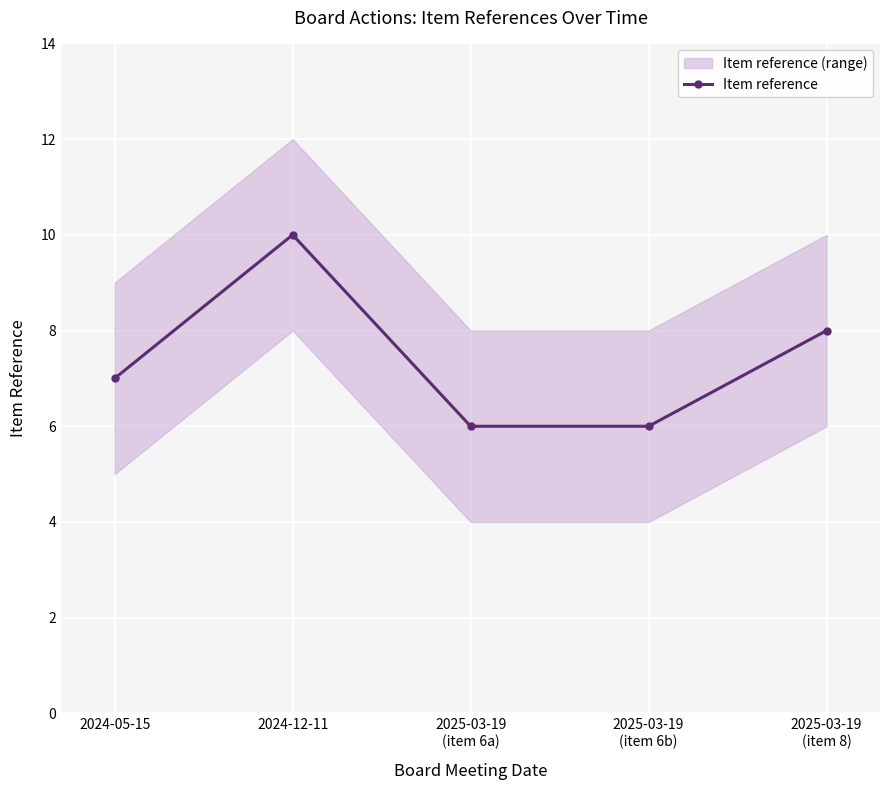

How many values are below 7?

2